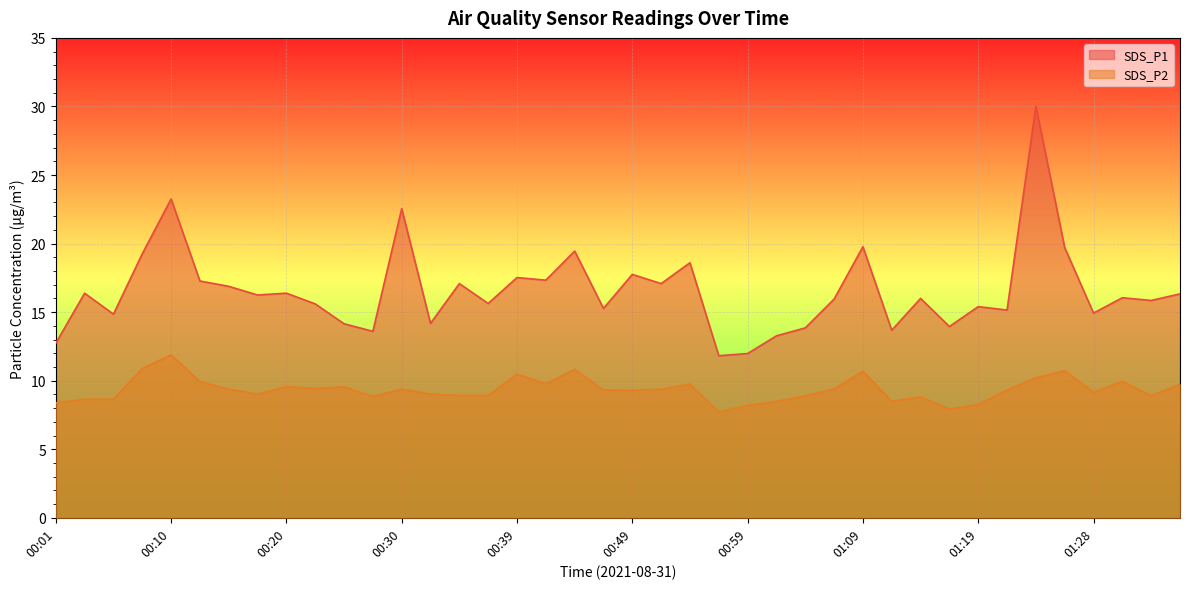

Between 01:23 and 01:26, which series saw the biggest shift?

SDS_P1